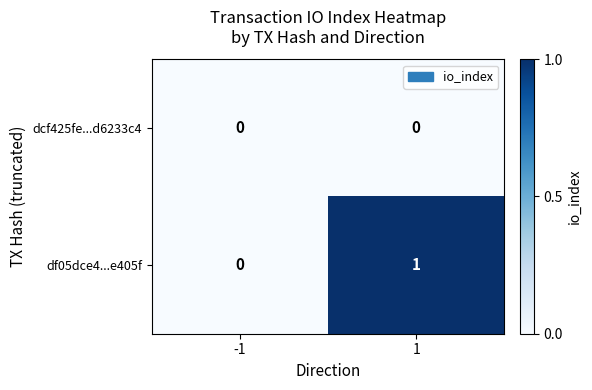

The df05dce4...e405f series shows 1 at 1. True or false?

True